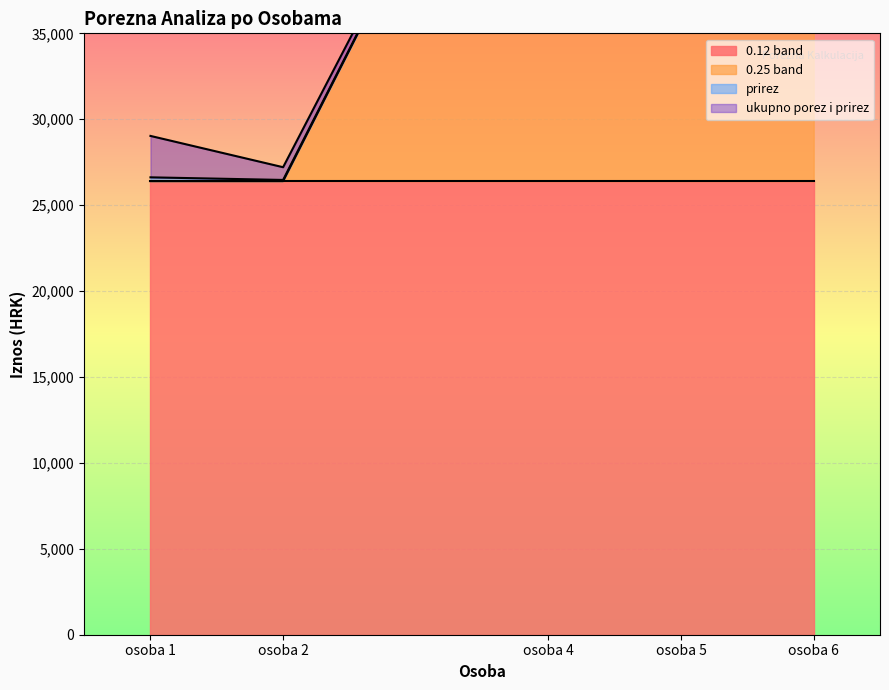

Is it true that prirez equals 67.4 at 0.25?

True